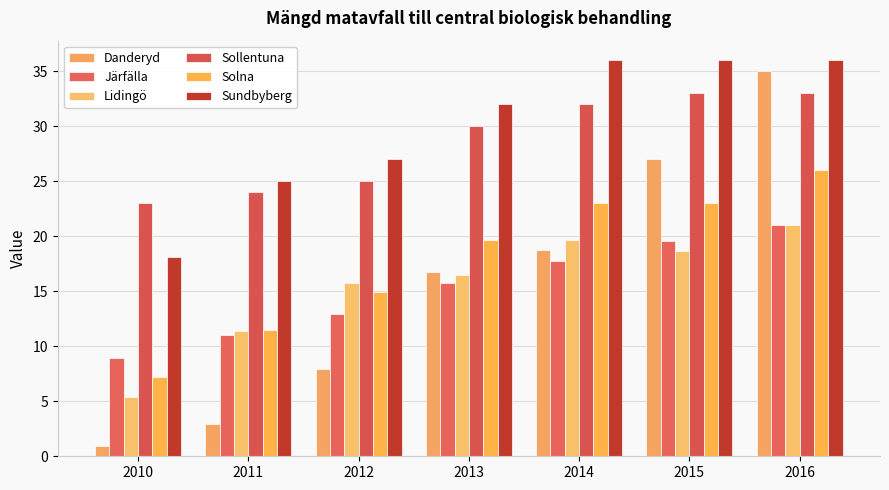

How many bars are there in each group?

6